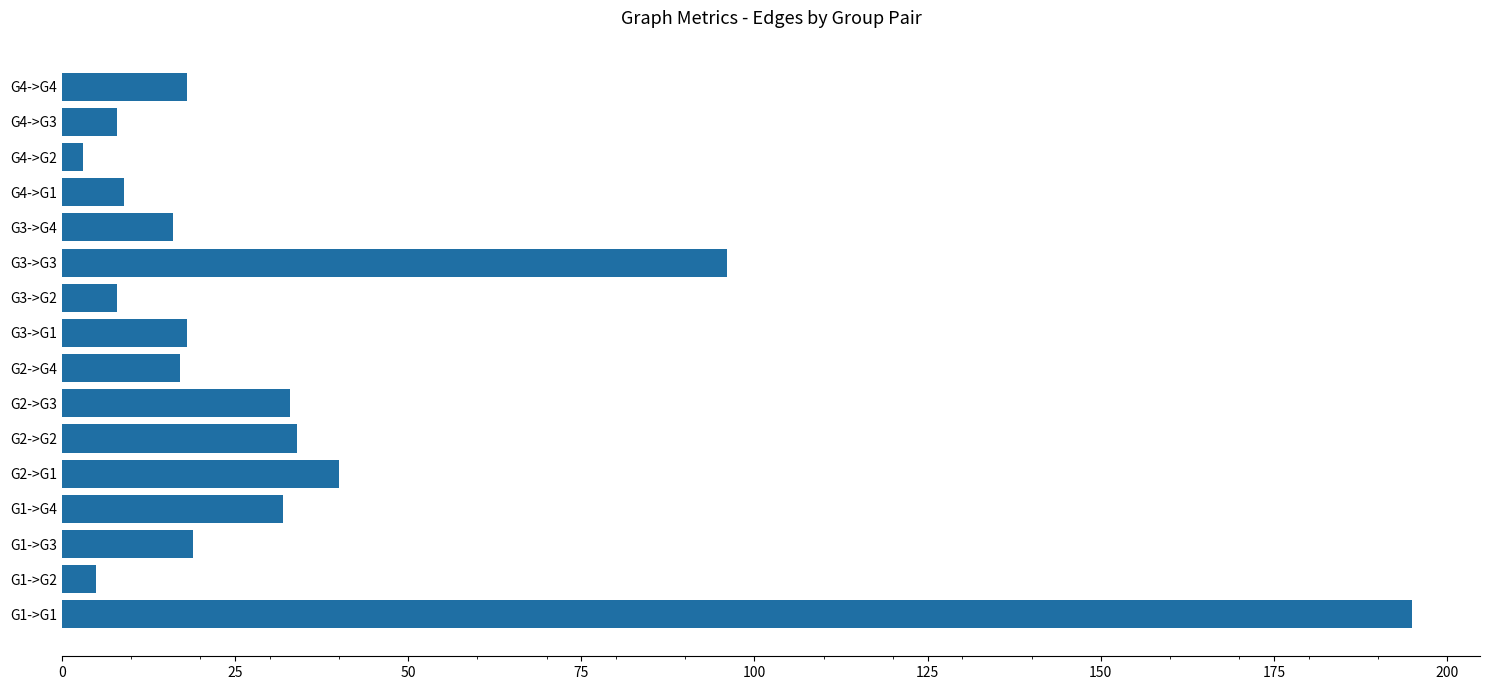

Reading bottom to top, what are all the values shown in this chart?

195	5	19	32	40	34	33	17	18	8	96	16	9	3	8	18